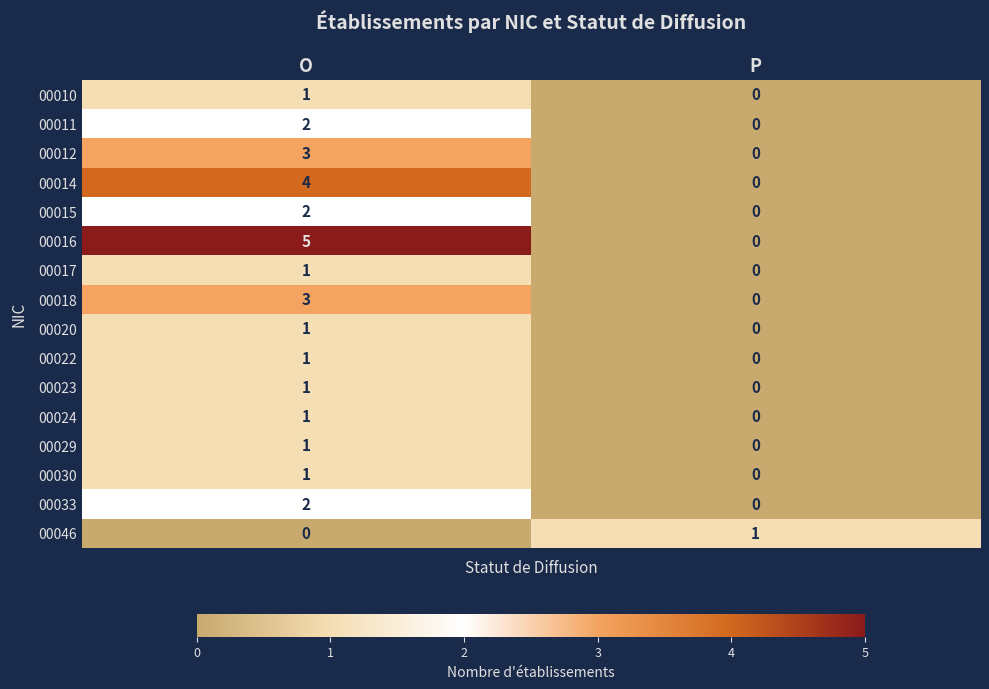

At which category is the sum across all series the highest?

O